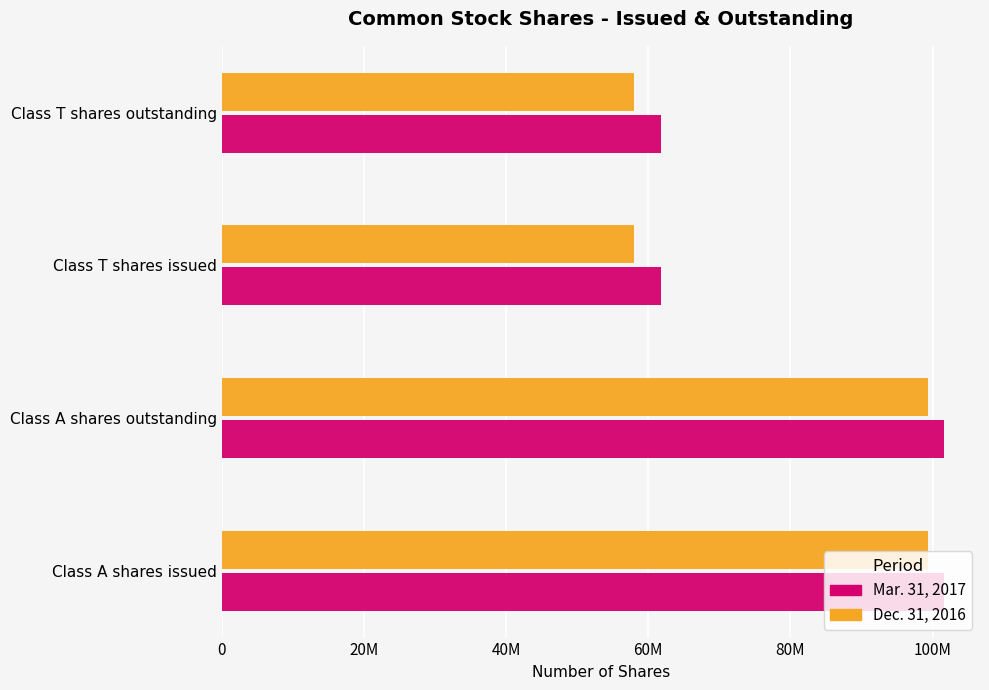

Rank the series by their average value, from lowest to highest.

Dec. 31, 2016, Mar. 31, 2017